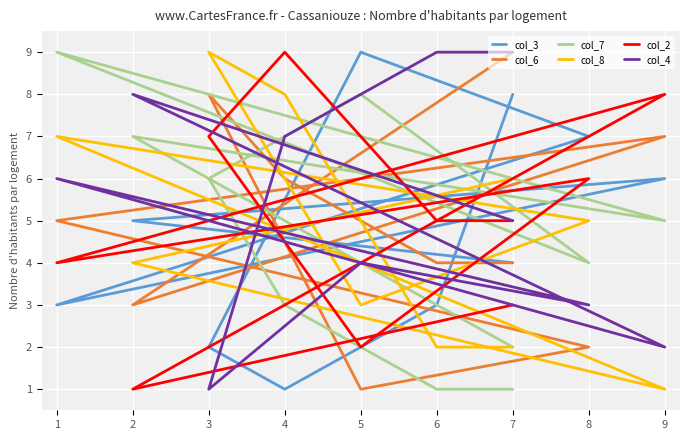

At which category is the sum across all series the highest?

1